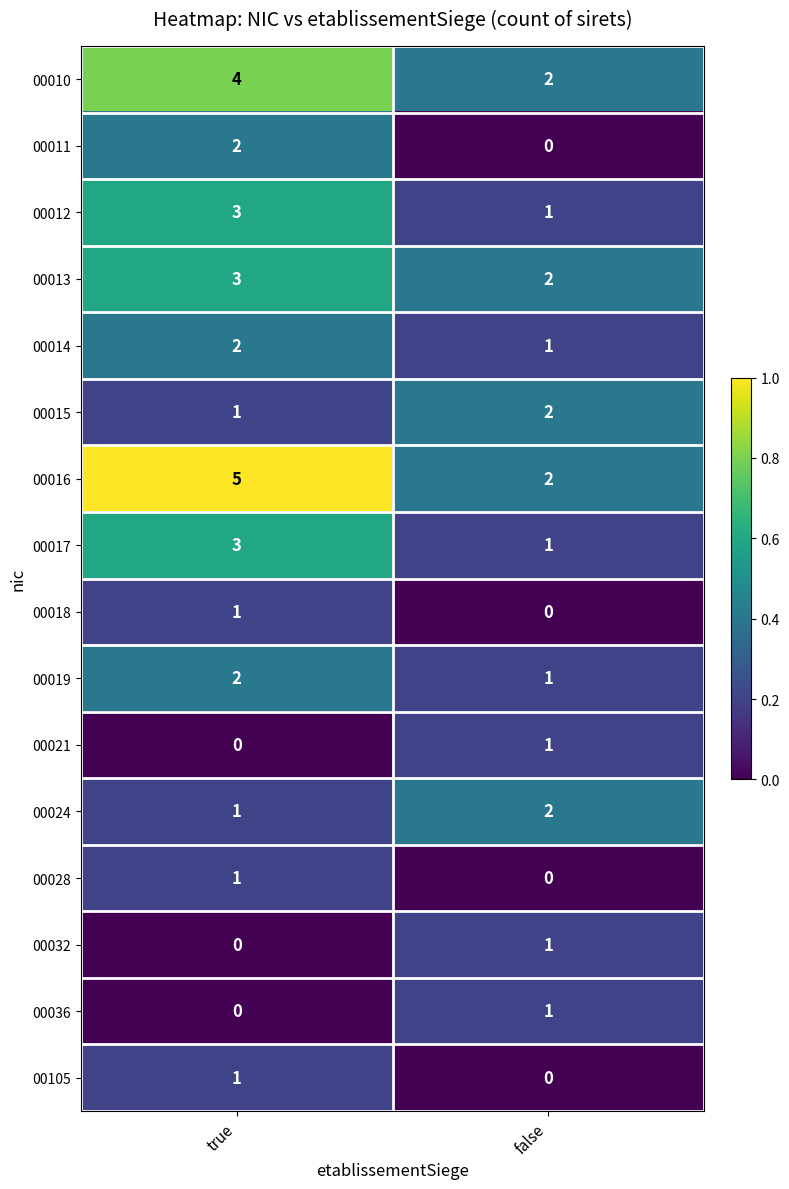

True or false: 00105 has a value of 2 at true.

False